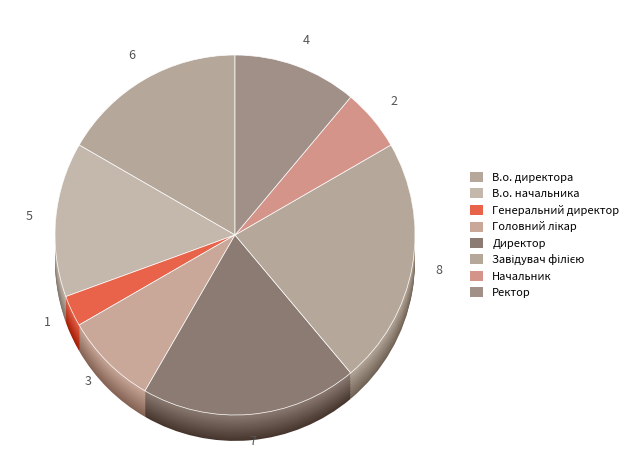

To the nearest percent, what percentage of the pie is Головний лікар?

8%